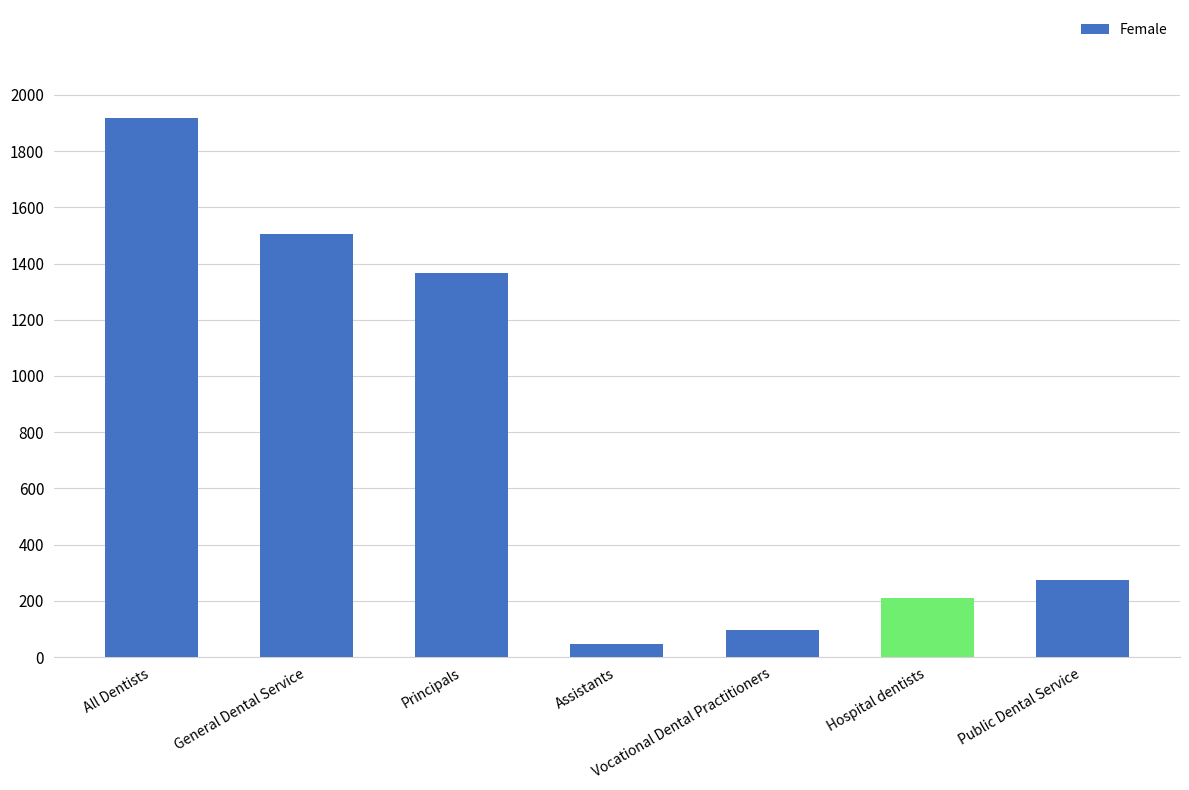

What is the smallest value displayed?

47